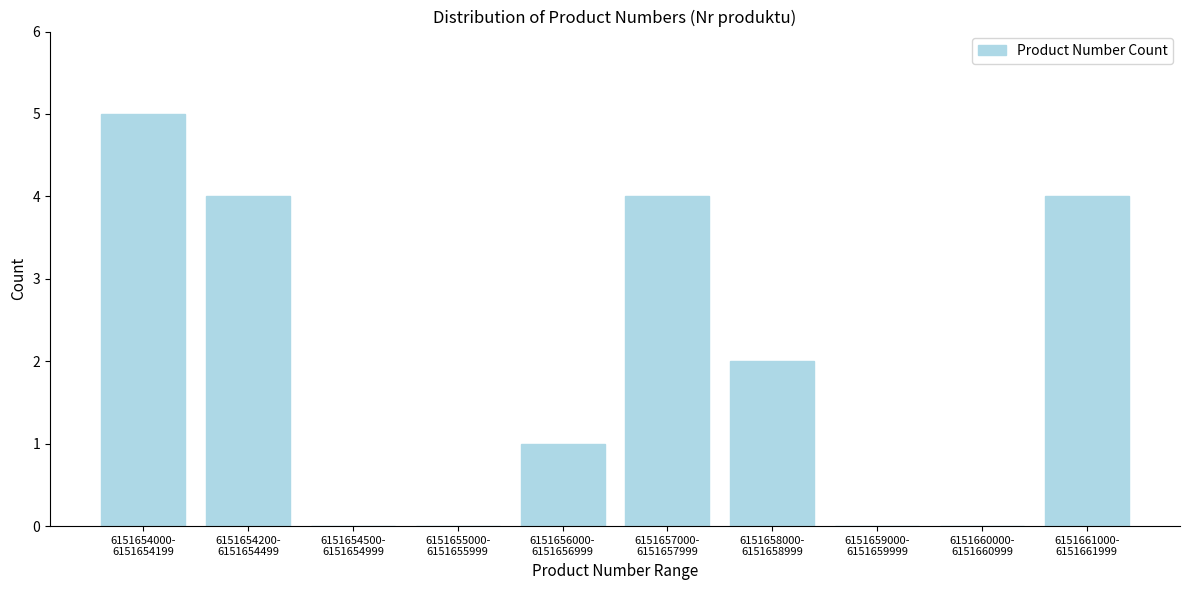

What is the maximum value shown in the chart?

5